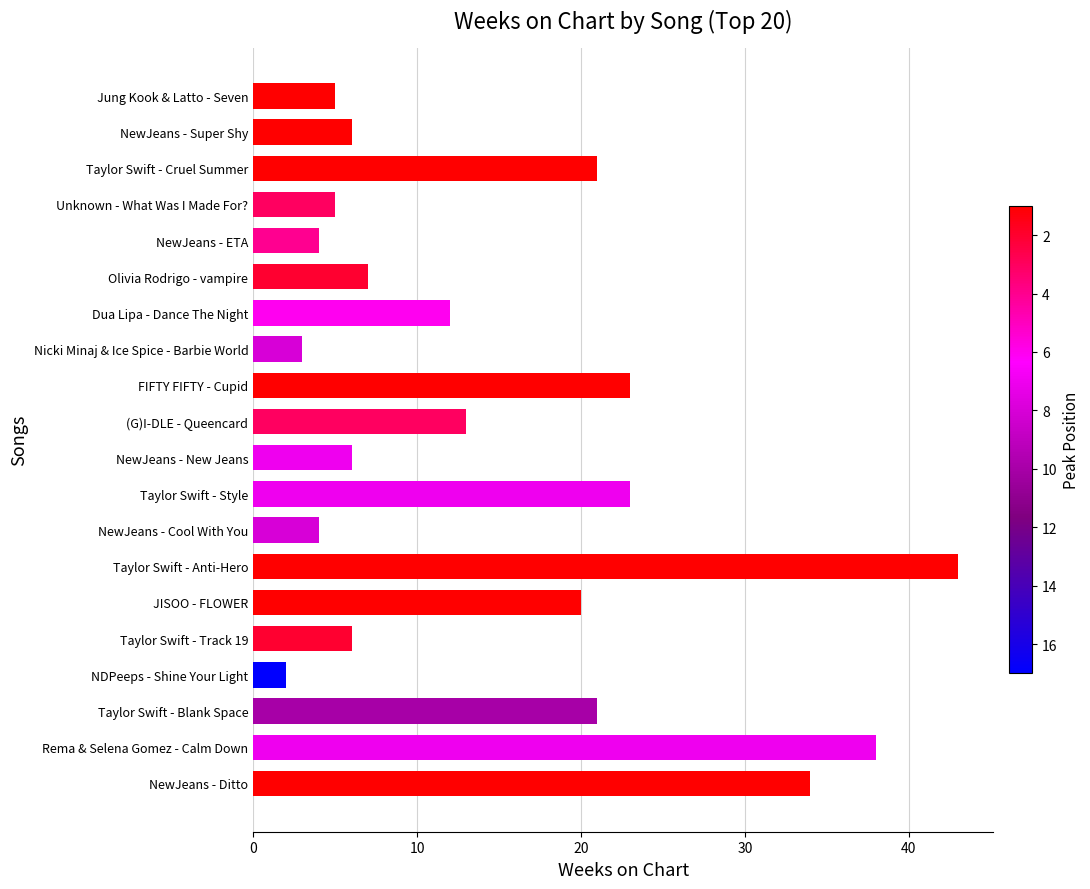

True or false: the data shows 5 at Jung Kook & Latto - Seven.

True